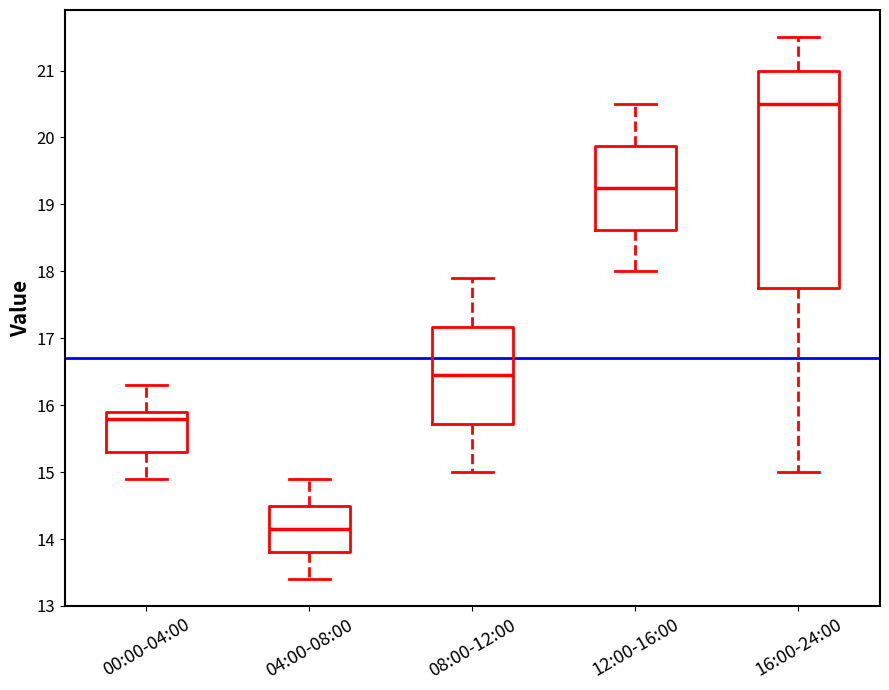

Reading left to right, read every box against the y-axis: the position of its median line, the range the box covers, and the ends of its whiskers. The values are not printed on the chart, so give them approximately, as read against the axis.

00:00-04:00: median 15.8, box 15.3 to 15.9, whiskers 14.9 to 16.3
04:00-08:00: median 14.2, box 13.8 to 14.5, whiskers 13.4 to 14.9
08:00-12:00: median 16.5, box 15.7 to 17.2, whiskers 15.0 to 17.9
12:00-16:00: median 19.3, box 18.6 to 19.9, whiskers 18.0 to 20.5
16:00-24:00: median 20.5, box 17.8 to 21.0, whiskers 15.0 to 21.5